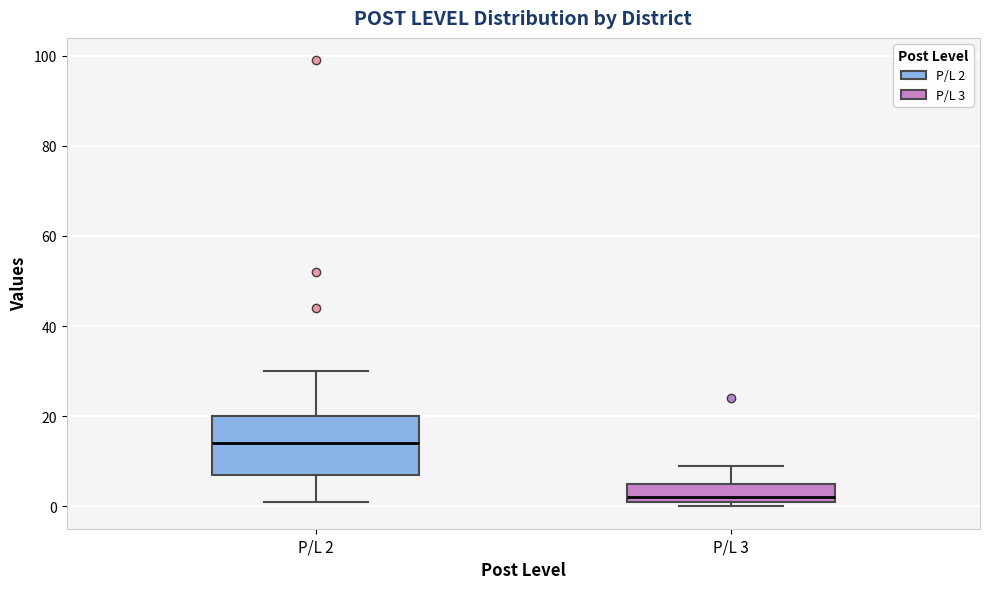

Reading left to right, transcribe this box plot: for each box, give where its median line is, the range the box spans, and where its two whiskers end, as read against the y-axis. The values are not printed on the chart, so give them approximately, as read against the axis.

P/L 2: median 14, box 8 to 20, whiskers 2 to 30
P/L 3: median 2 (just above the box's lower edge), box 2 to 6, whiskers 0 to 10